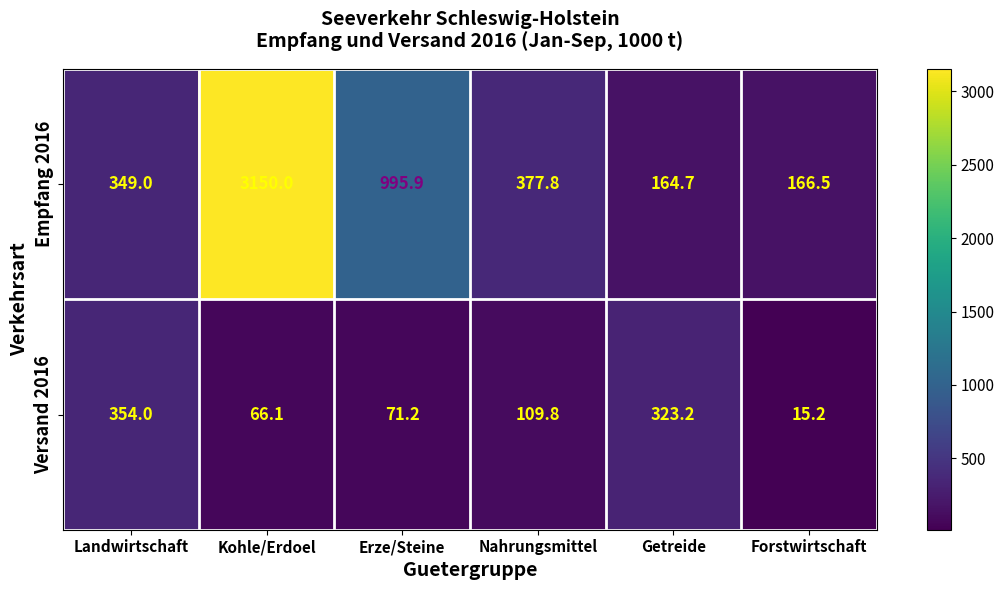

What is the difference between the second highest and minimum values in the Versand 2016 series?

308.0